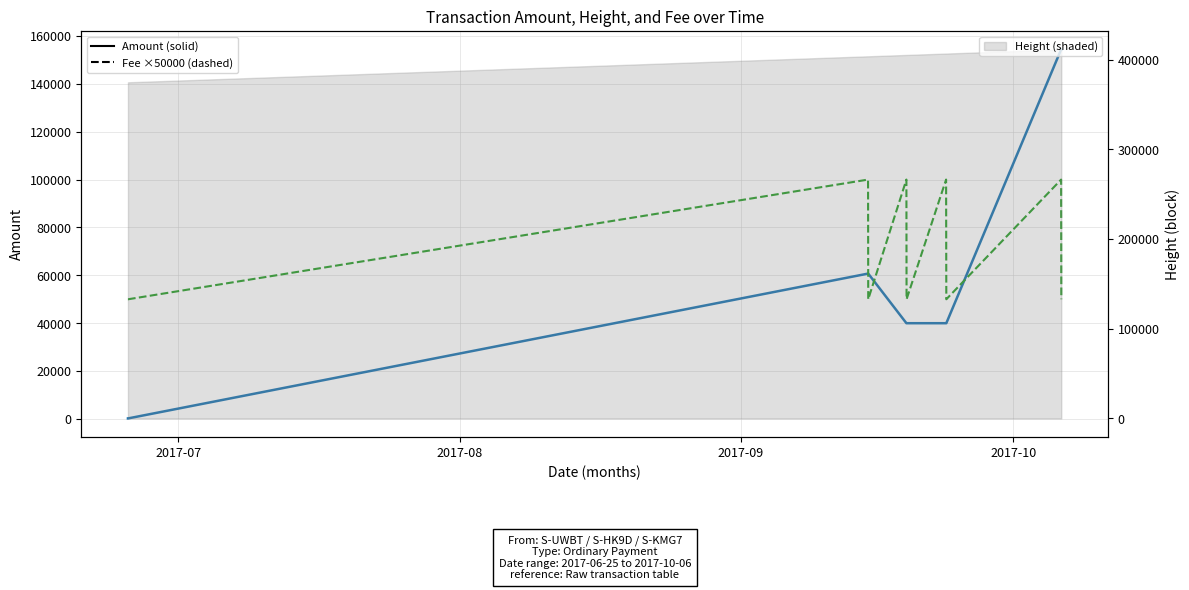

What is the difference between the maximum and minimum values in the Fee (×50000) series?

50000.0